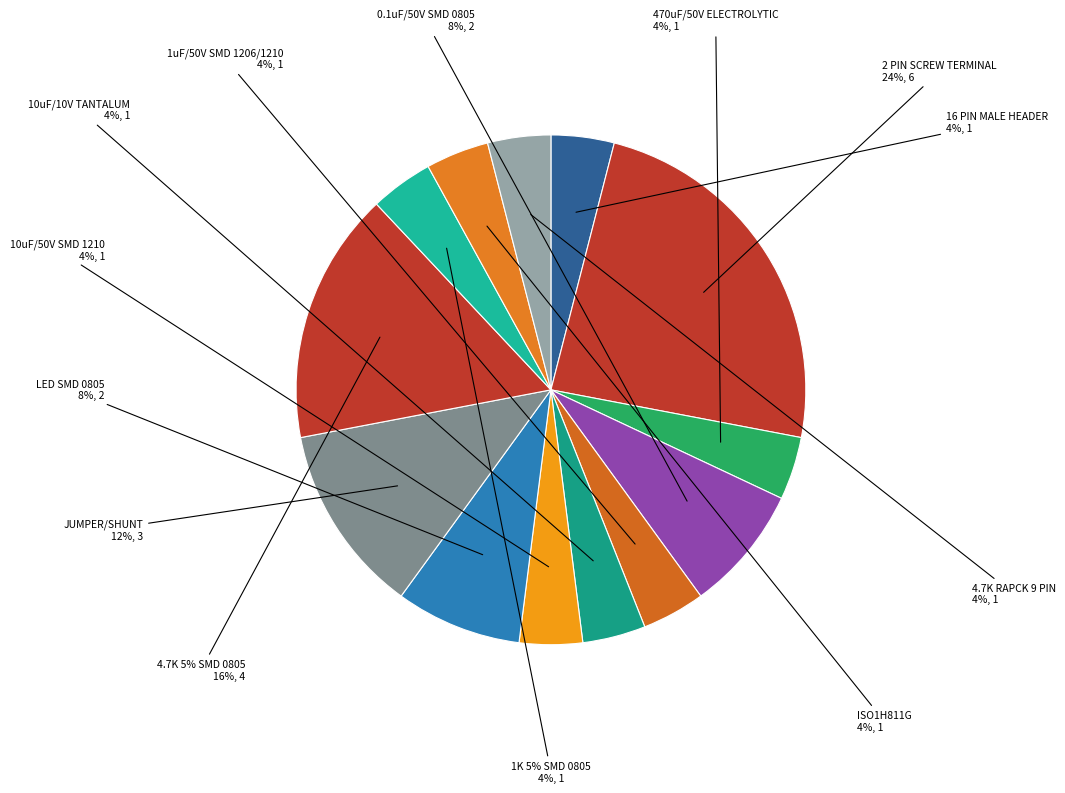

To the nearest percent, what percentage of the pie is 1K 5% SMD 0805?

4%